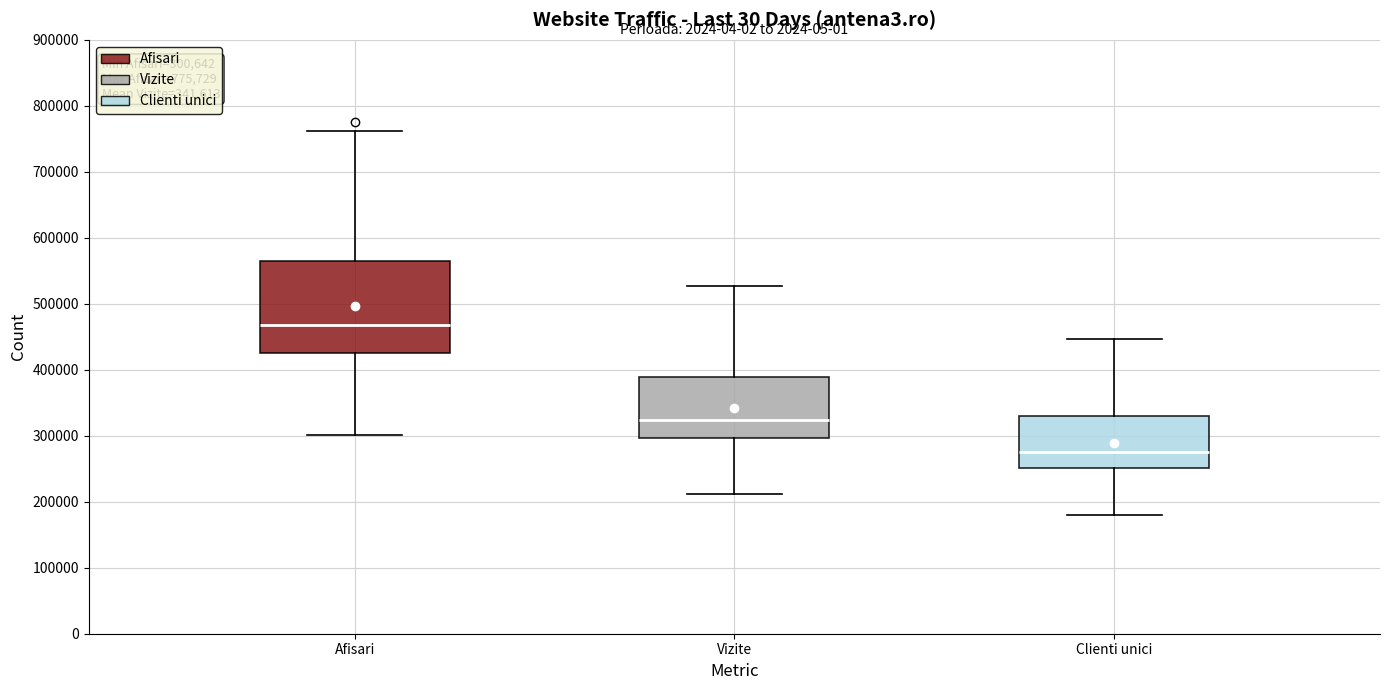

Which box's median line is the highest?

Afisari